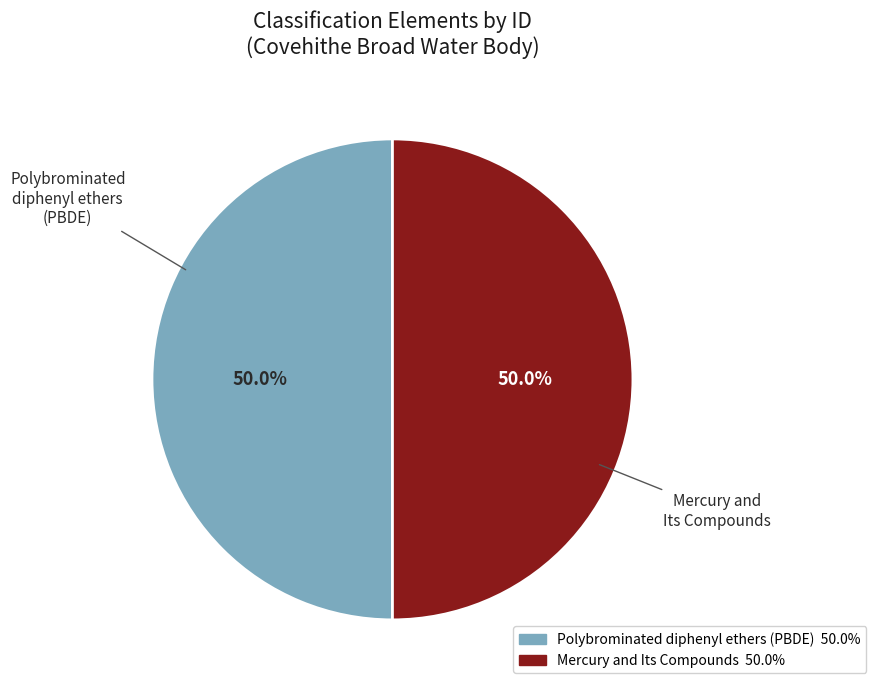

Is it true that Polybrominated diphenyl ethers (PBDE) is 45% of the pie?

False